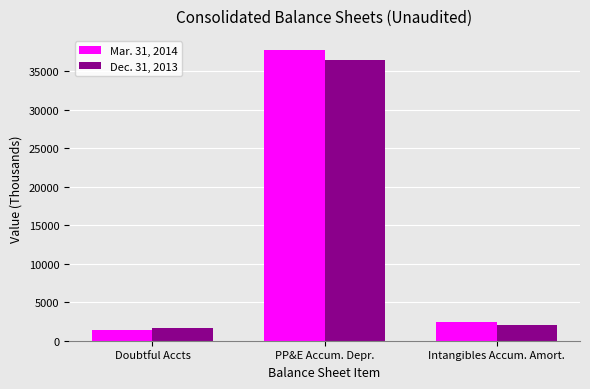

Reading left to right, extract all data points from this chart.

Mar. 31, 2014: 1427	37690	2471
Dec. 31, 2013: 1705	36456	2005